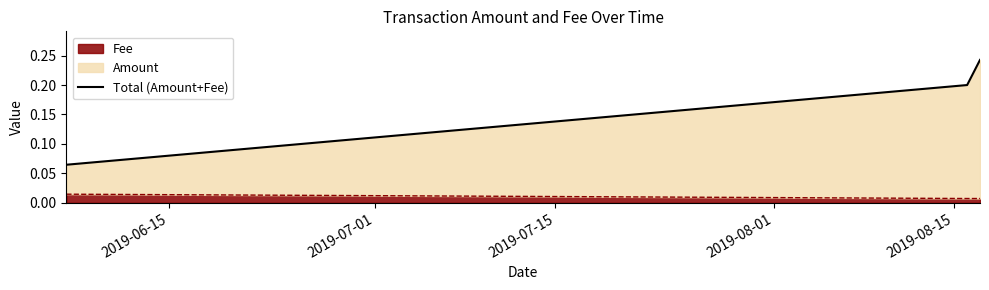

Which has a higher value, 2019-06-15 or 2019-07-01?

2019-07-01